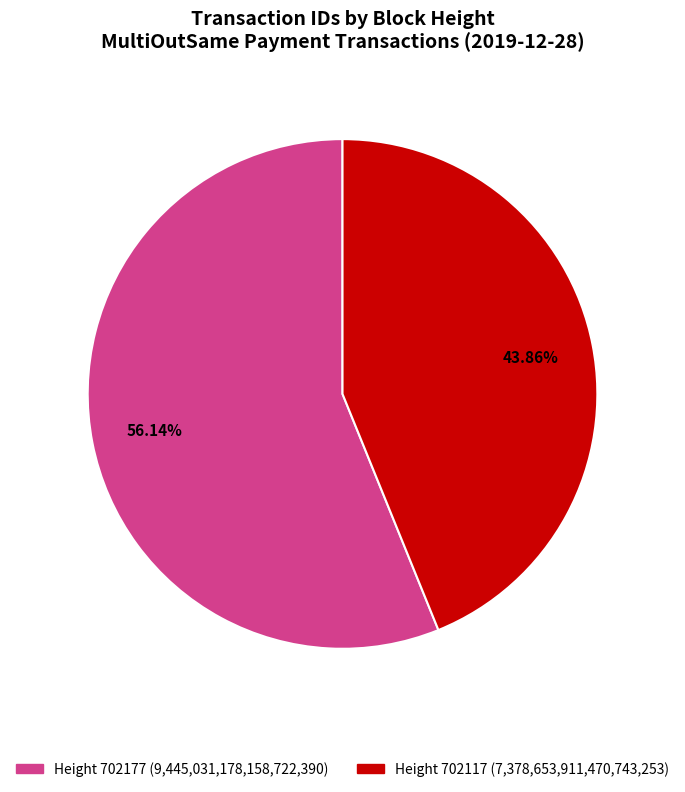

Combined, do Height 702177 (9,445,031,178,158,722,390) and Height 702117 (7,378,653,911,470,743,253) account for over 50%?

Yes